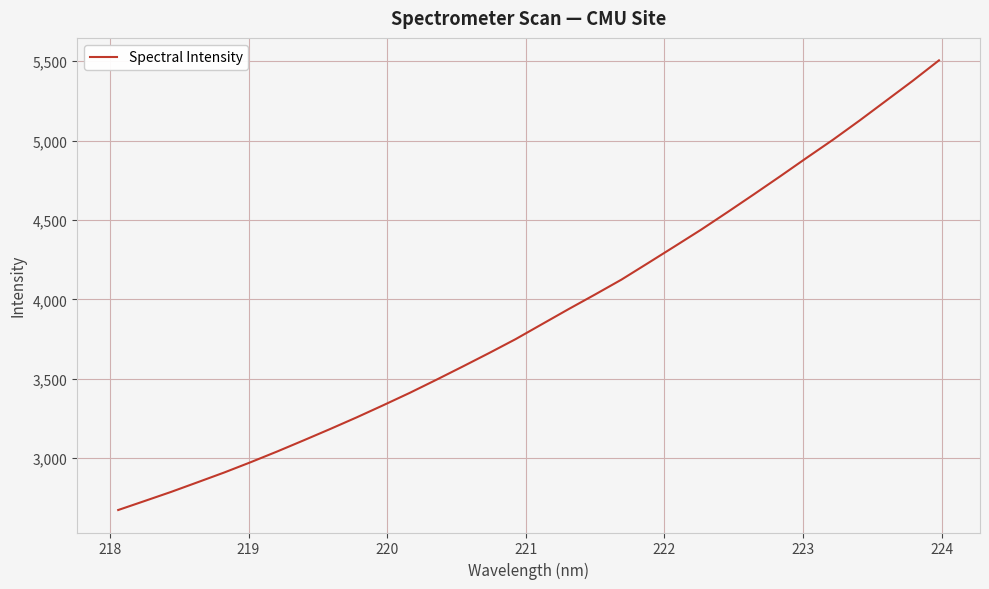

True or false: there are more than 1 points higher than both neighbors.

False